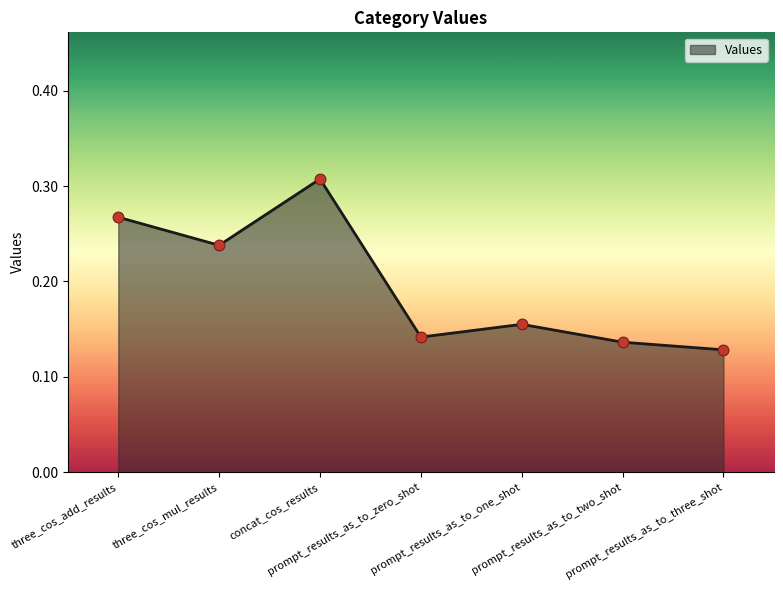

Between three_cos_mul_results and prompt_results_as_to_zero_shot, which is larger?

three_cos_mul_results